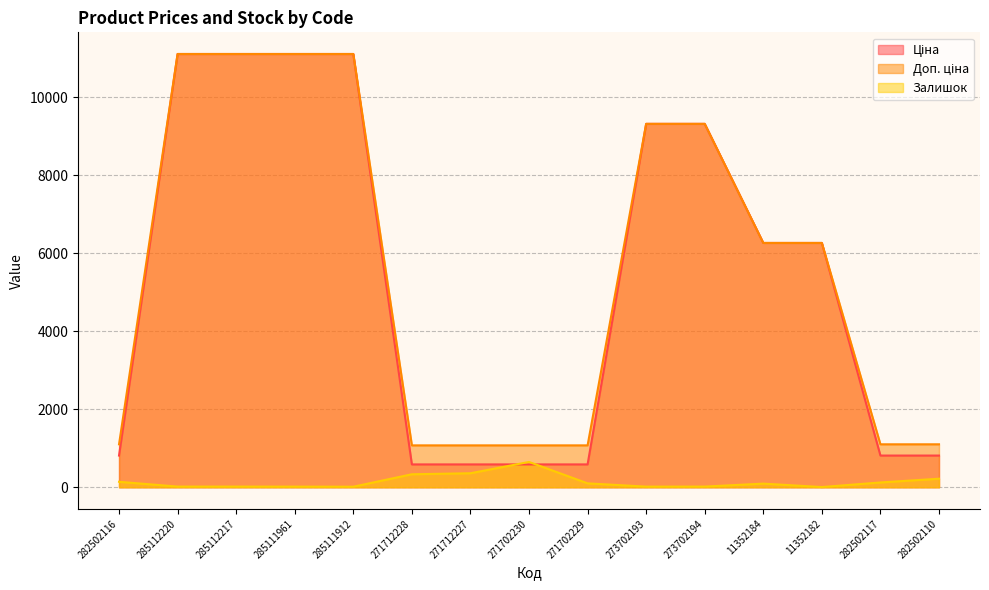

Reading left to right, what are all the values shown in this chart?

Ціна: 813.0	11113.6	11113.6	11113.6	11113.6	586.0	586.0	586.0	586.0	9321.4	9321.4	6266.7	6266.7	813.0	813.0
Доп. ціна: 1101.8	11113.6	11113.6	11113.6	11113.6	1074.5	1074.5	1074.5	1074.5	9321.4	9321.4	6266.7	6266.7	1101.8	1101.8
Залишок: 140.0	17.0	17.0	16.0	14.0	333.0	359.0	649.0	100.0	16.0	17.0	93.0	5.0	123.0	219.0